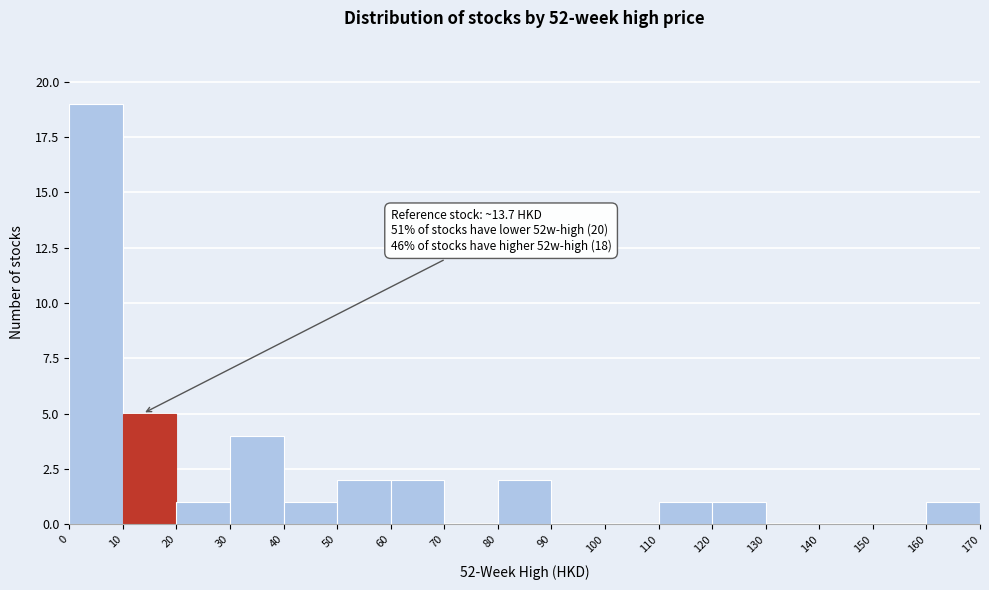

Over which range of the x-axis is the bar tallest?

0 to 10